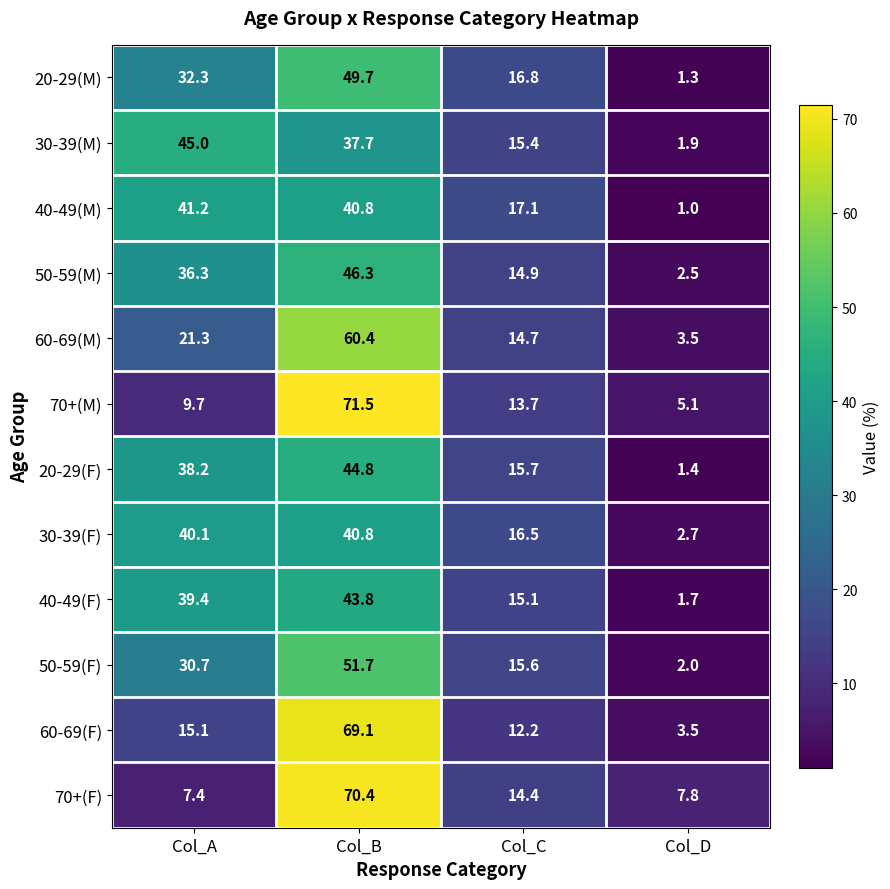

What is the difference between the 30-39(M) values at Col_B and Col_C?

22.3